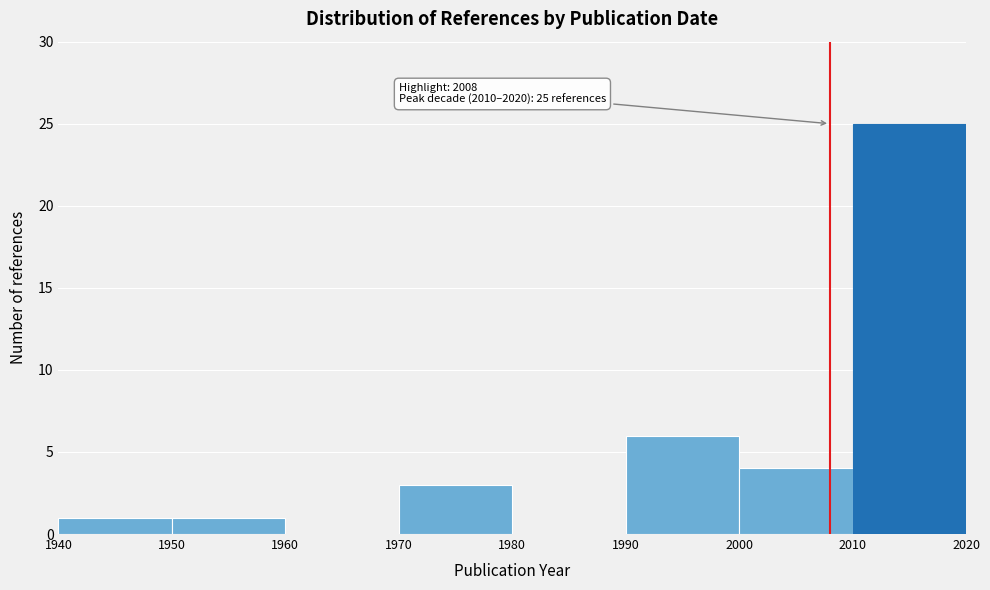

Which range on the x-axis has the tallest bar?

2010 to 2020